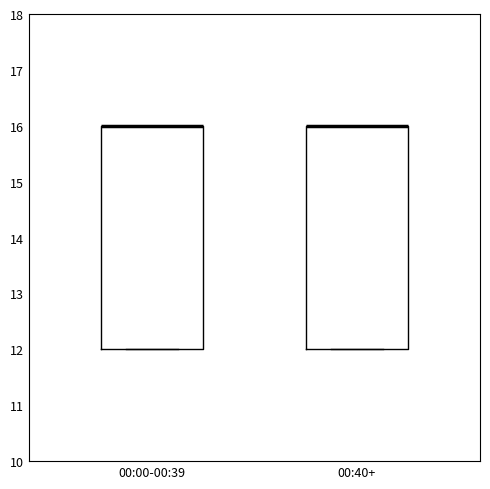

Reading left to right, transcribe this box plot: for each box, give where its median line is, the range the box spans, and where its two whiskers end, as read against the y-axis. The values are not printed on the chart, so give them approximately, as read against the axis.

00:00-00:39: median 16 (drawn on the box's upper edge), box 12 to 16, whiskers 12 to 16
00:40+: median 16 (drawn on the box's upper edge), box 12 to 16, whiskers 12 to 16